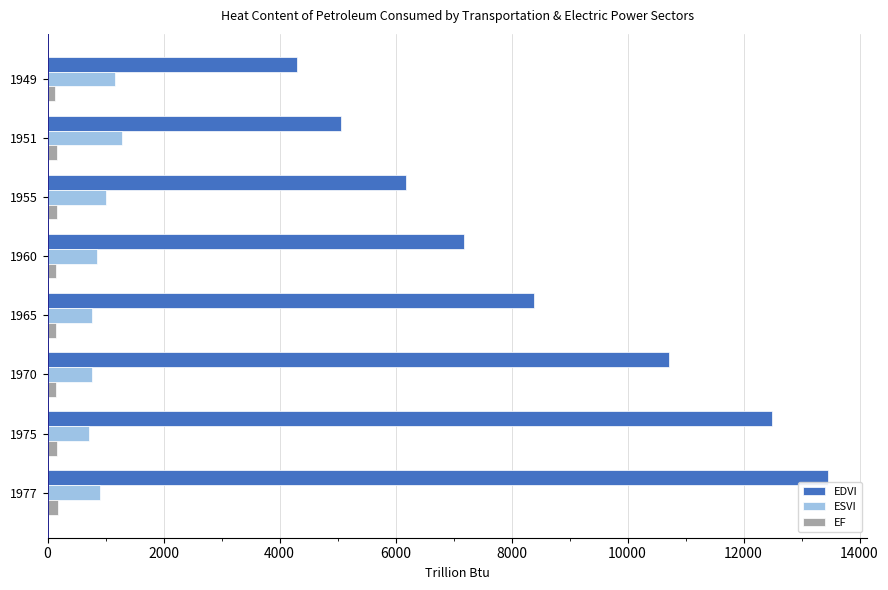

How many data points in EDVI are above 8386?

4